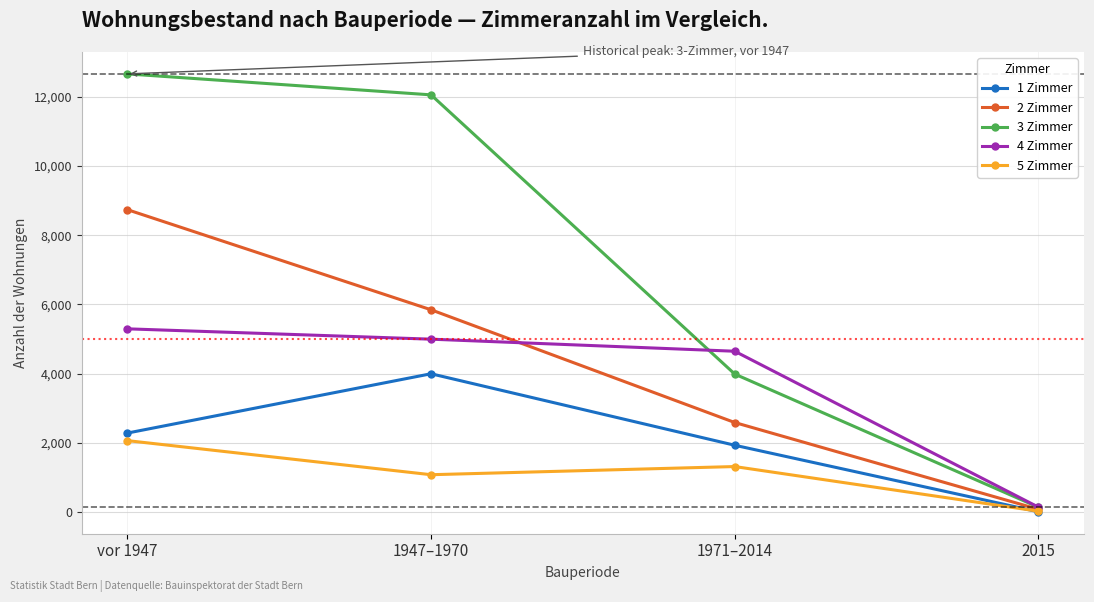

Reading left to right, list all the values displayed in this chart.

1 Zimmer: 2281	3996	1929	4
2 Zimmer: 8741	5846	2586	77
3 Zimmer: 12666	12060	3987	137
4 Zimmer: 5295	4996	4647	139
5 Zimmer: 2063	1077	1313	21